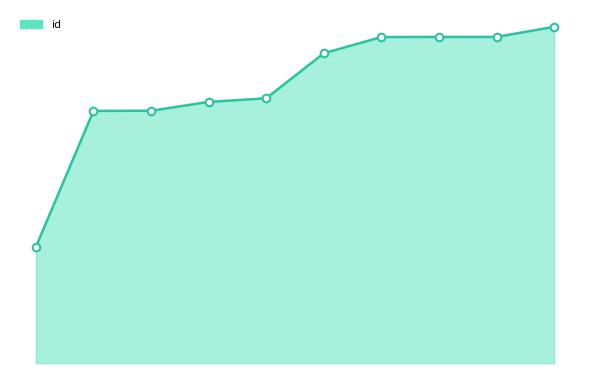

Is this an area chart (filled region under the line)?

Yes